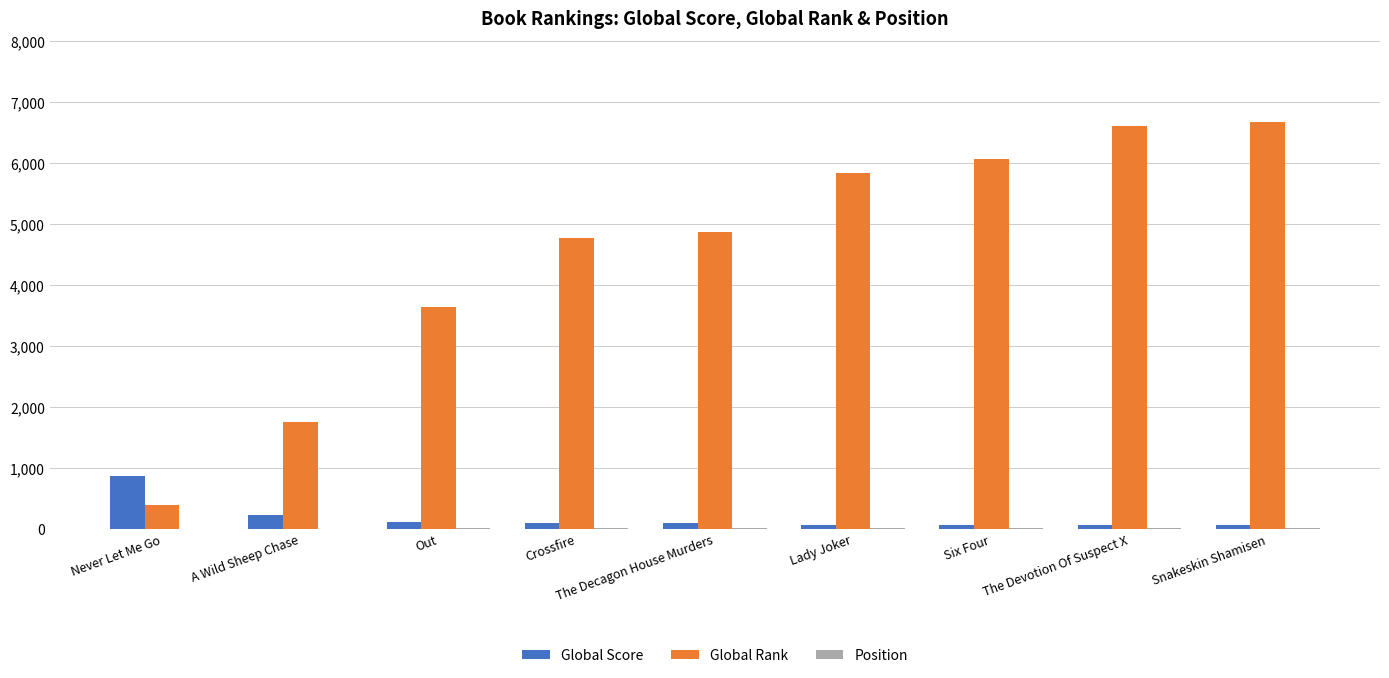

What is the highest value of the Global Score series?

860